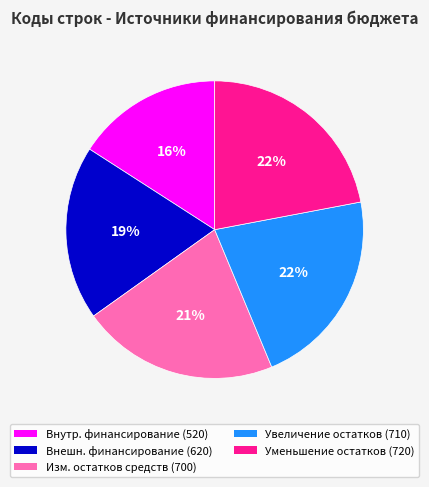

To the nearest percent, what is the average slice percentage?

20%